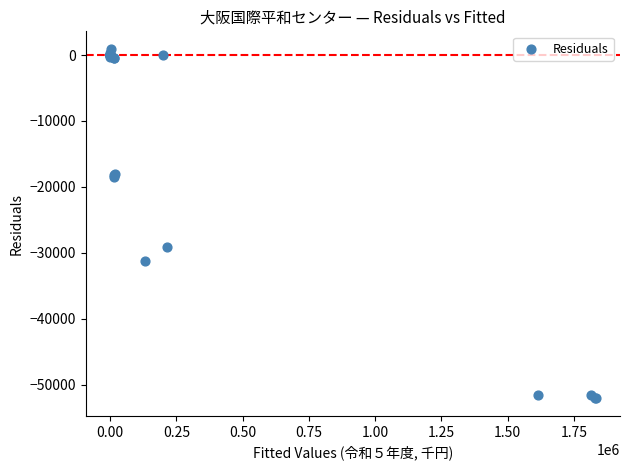

What Y value in the scatter plot is closest to -25559?

-29113